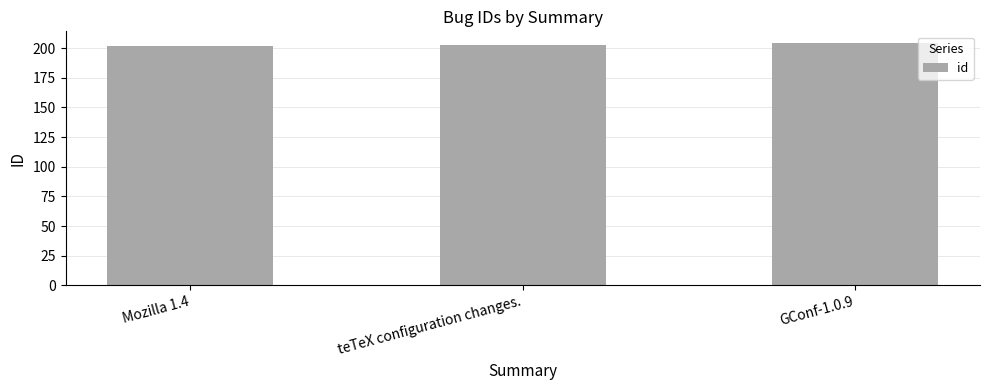

Reading left to right, what are all the values shown in this chart?

Mozilla 1.4=202	teTeX configuration changes.=203	GConf-1.0.9=204